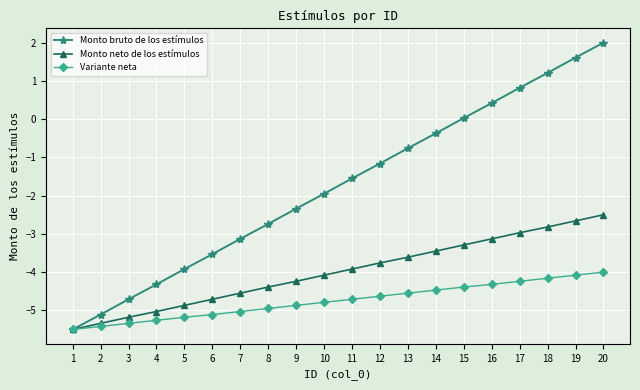

Read the Monto neto de los estímulos value at 5.

-4.9